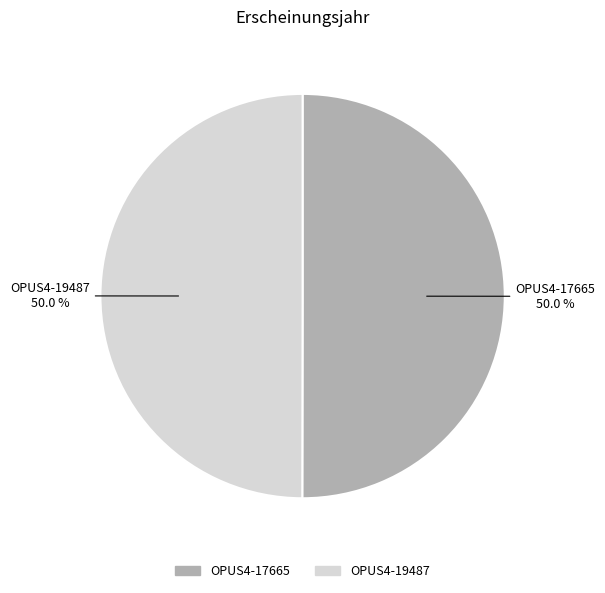

What portion of the pie excludes OPUS4-17665?

50.0%